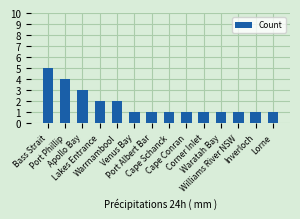

The chart shows a value of 1 at Cape Conran. True or false?

True